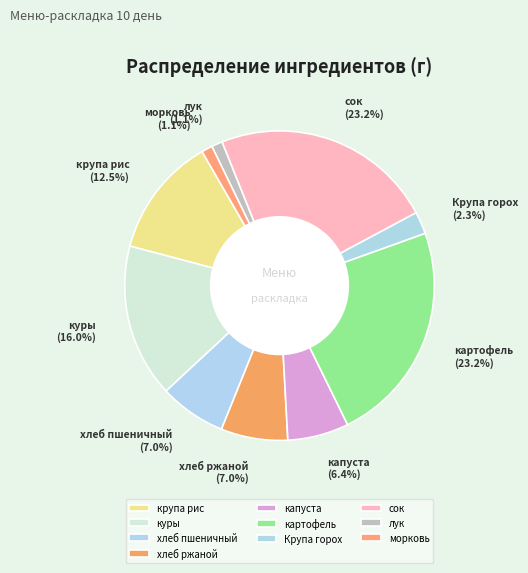

Which has a higher value, хлеб пшеничный or лук?

хлеб пшеничный